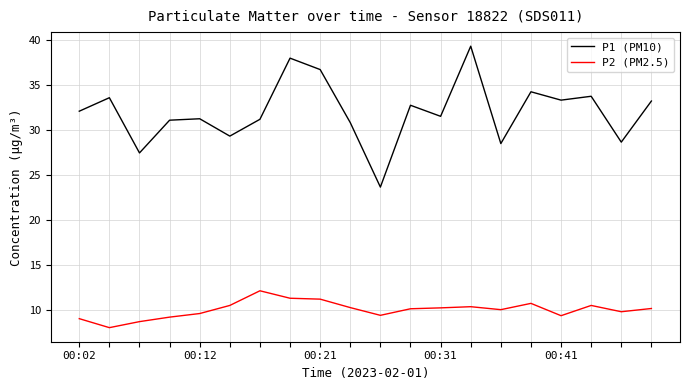

Which series has the widest spread of values?

P1 (PM10)